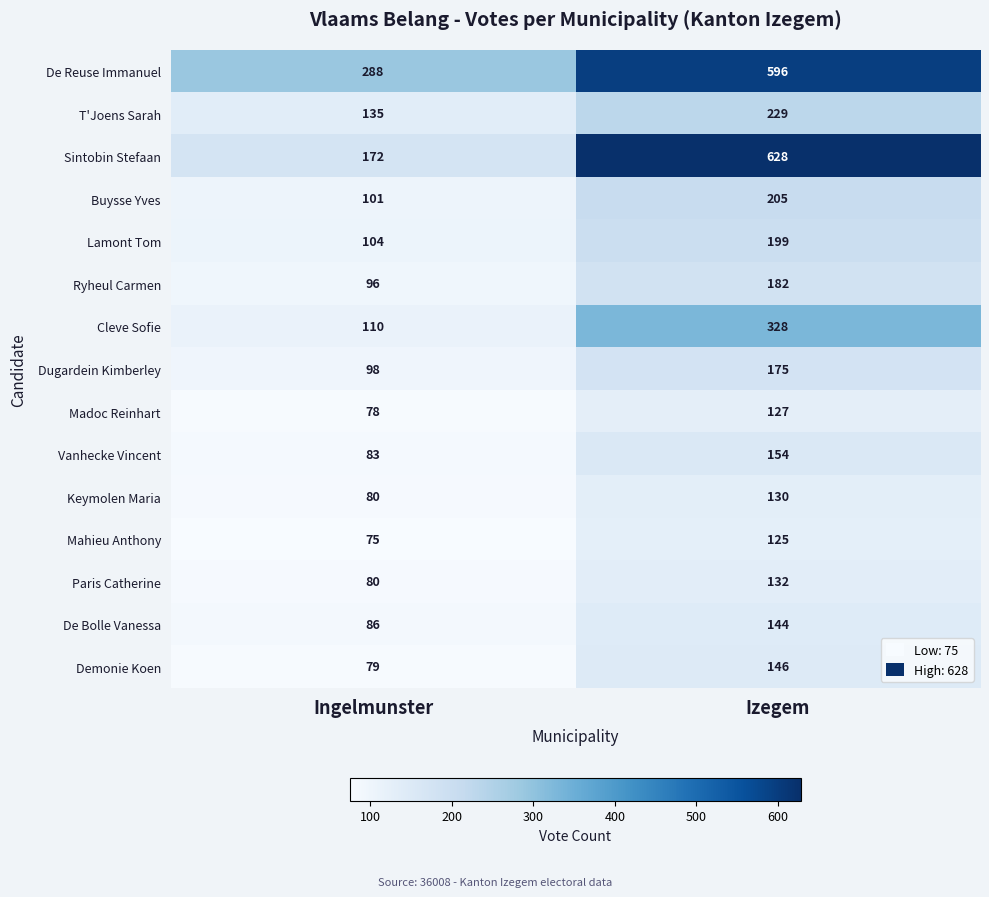

Which category has the lowest value in the De Reuse Immanuel series?

Ingelmunster